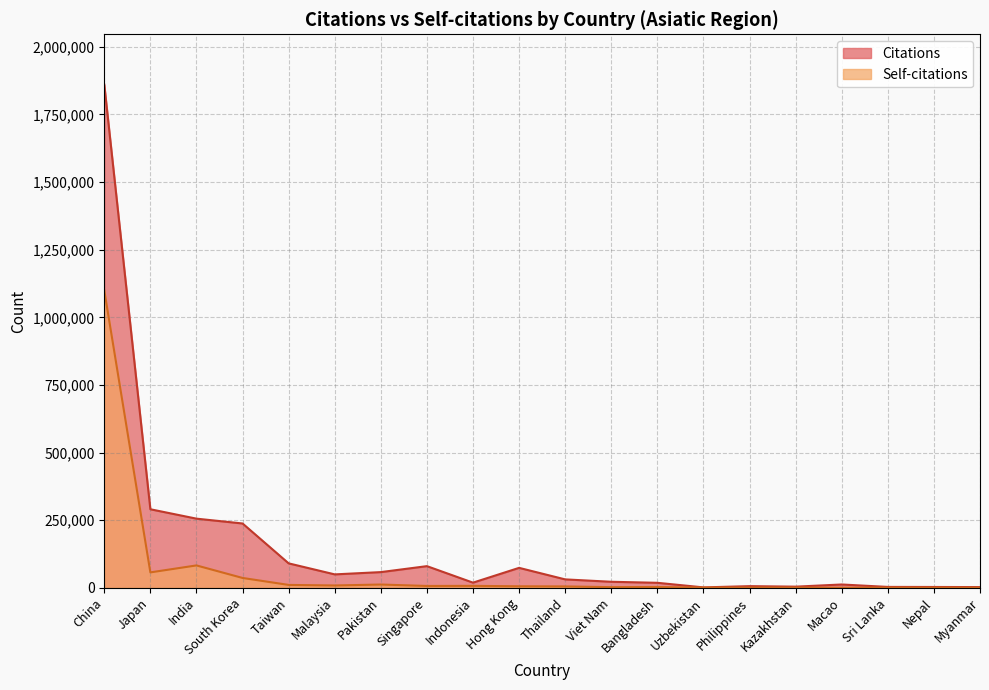

Which series has the largest range (max minus min)?

Citations